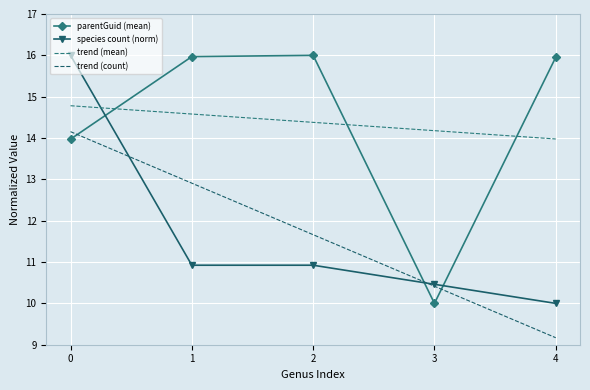

How many intersections are there between species count (norm) and trend (count)?

2